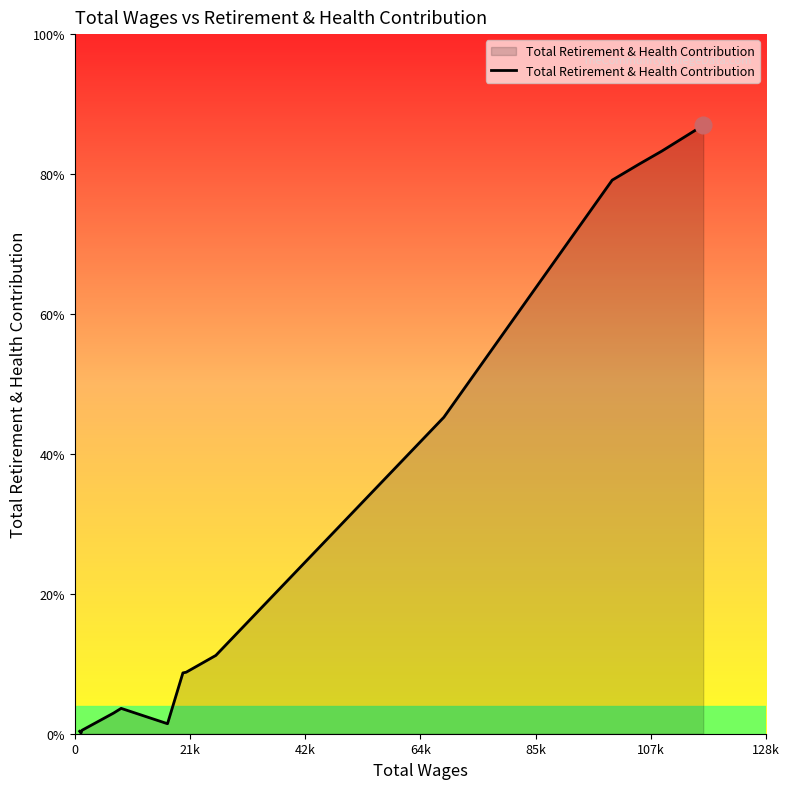

Does the chart have visible grid lines?

No